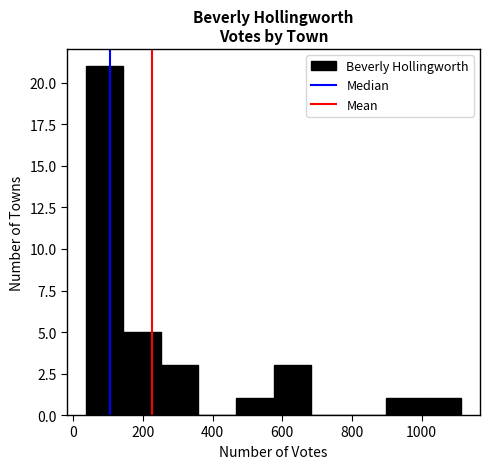

Reading left to right, transcribe this chart: for each bar, give the range it covers on the x-axis and its height. Neither the bar edges nor the heights are printed on the chart, so give them approximately, as read against the axes.

40 to 140: 21
140 to 260: 5
260 to 360: 3
360 to 460: 0
460 to 580: 1
580 to 680: 3
680 to 800: 0
800 to 900: 0
900 to 1000: 1
1000 to 1120: 1